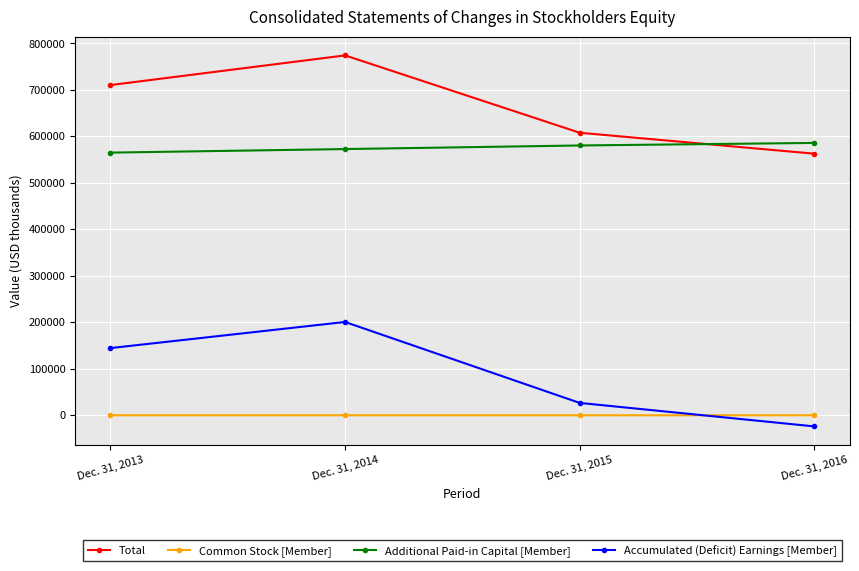

Rank the series by their maximum value, from lowest to highest.

Common Stock [Member], Accumulated (Deficit) Earnings [Member], Additional Paid-in Capital [Member], Total